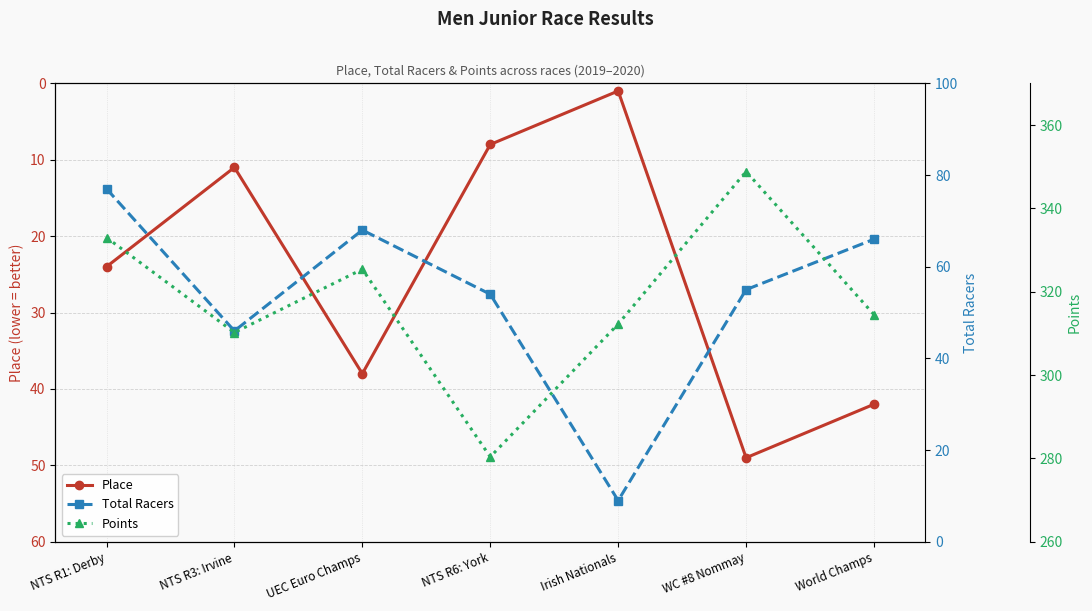

At which category is the sum across all series the highest?

WC #8 Nommay